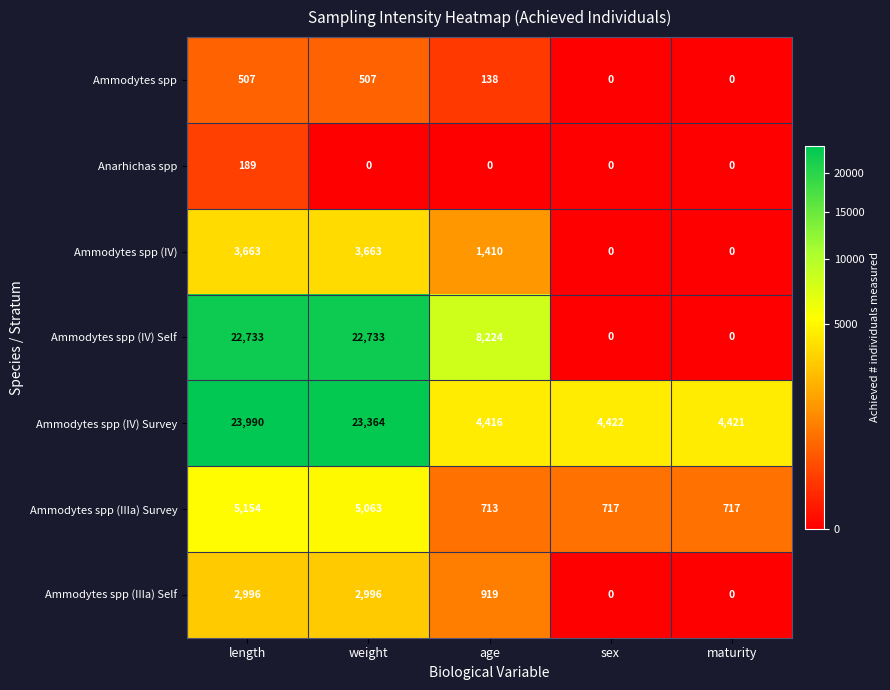

Count the Ammodytes spp values in the range 0 to 507.

5